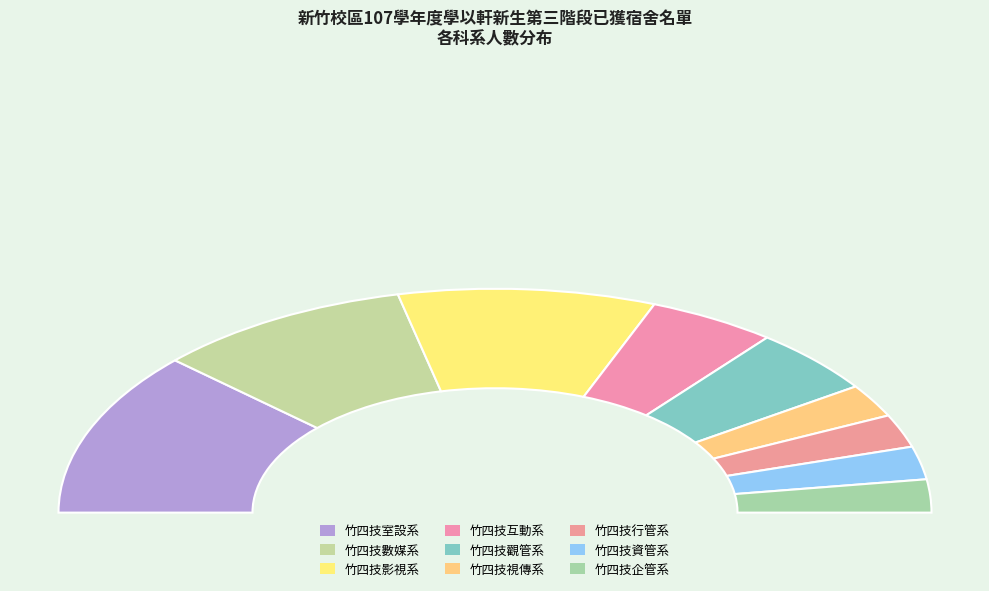

How much of the chart is everything except 竹四技視傳系?

95.2%